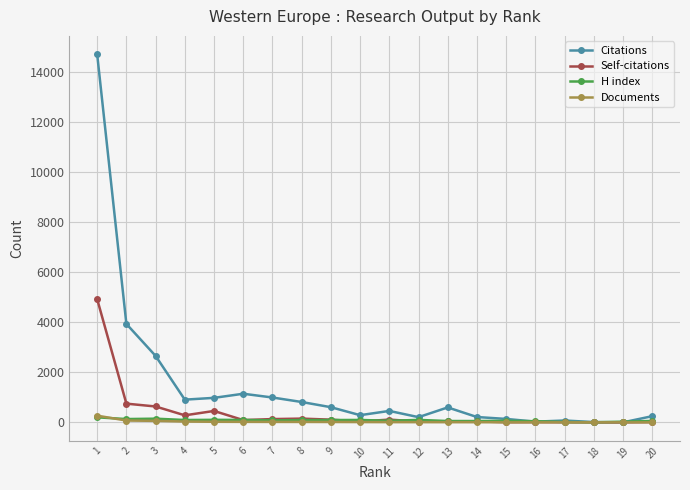

What is the highest value of the Self-citations series?

4926